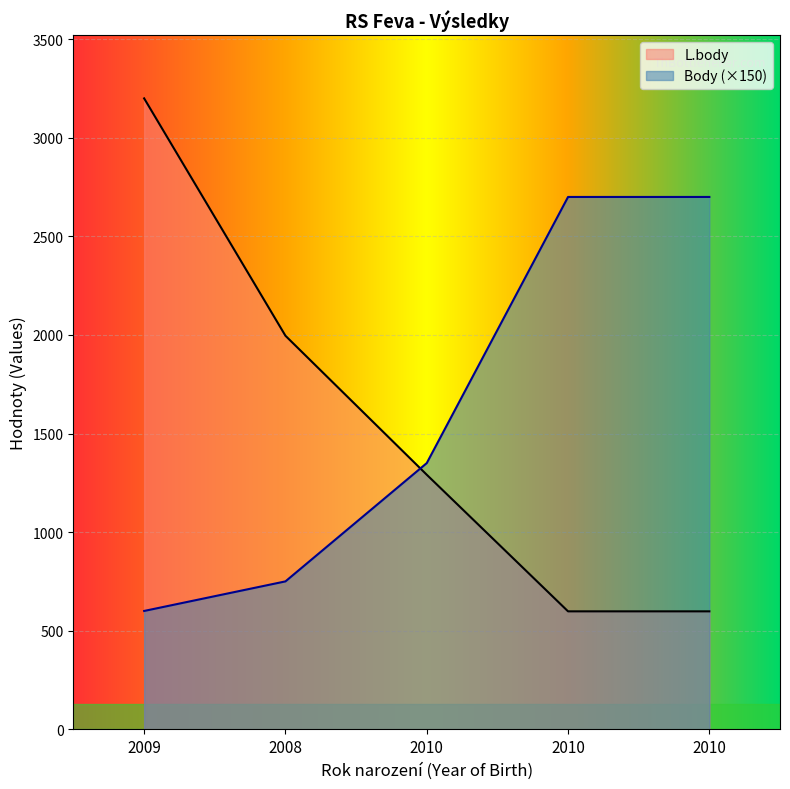

True or false: Body has a value of 750 at 2008.

True